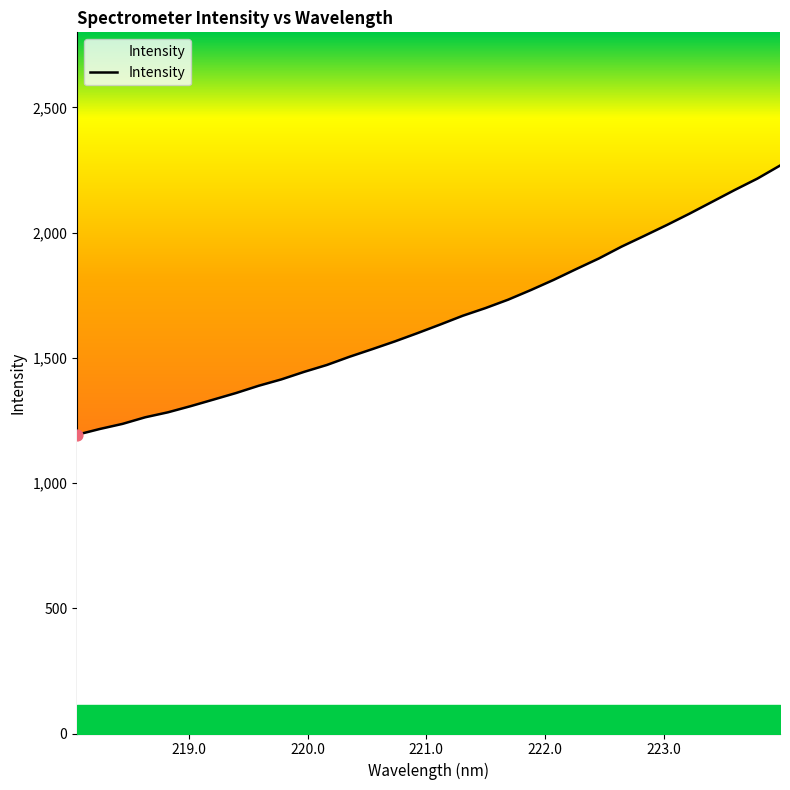

What is the maximum value shown in the chart?

2267.9